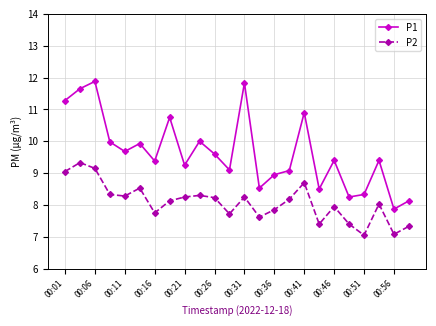

List the series in order of their peak value, highest first.

P1, P2